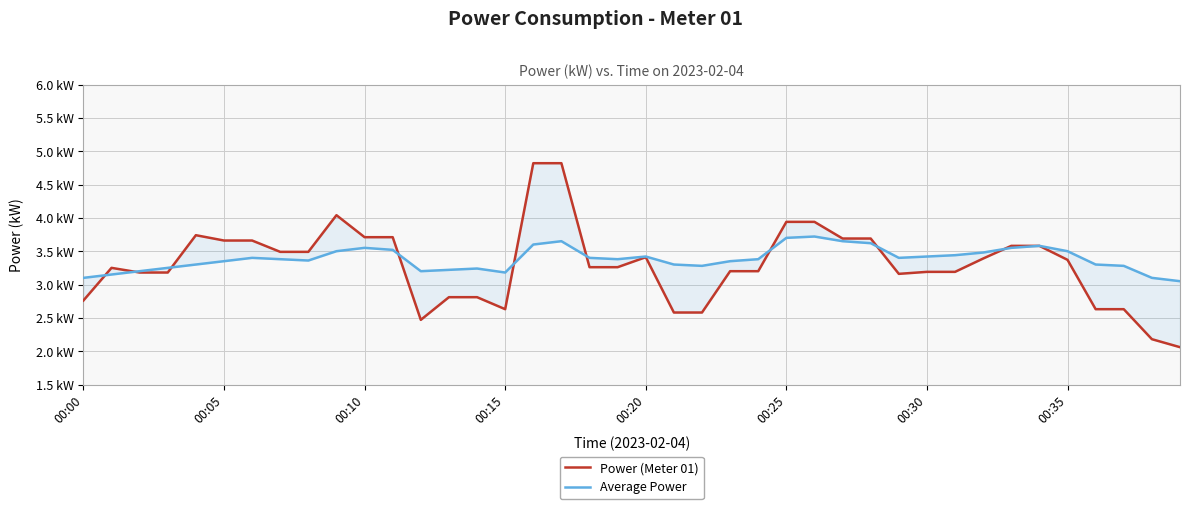

Which series has the largest range (max minus min)?

Power (Meter 01)